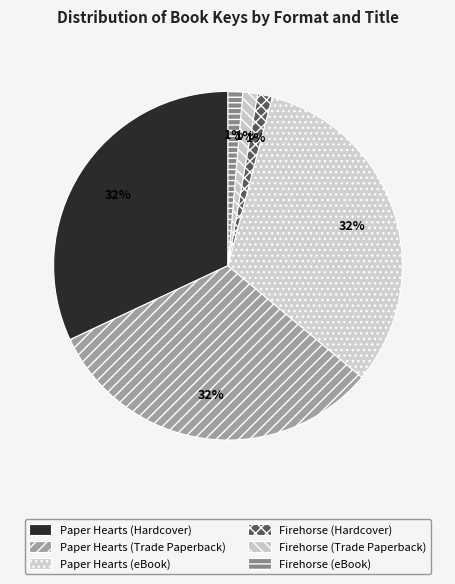

Rank the categories by value from highest to lowest.

Paper Hearts (Hardcover), Paper Hearts (Trade Paperback), Paper Hearts (eBook), Firehorse (Hardcover), Firehorse (Trade Paperback), Firehorse (eBook)